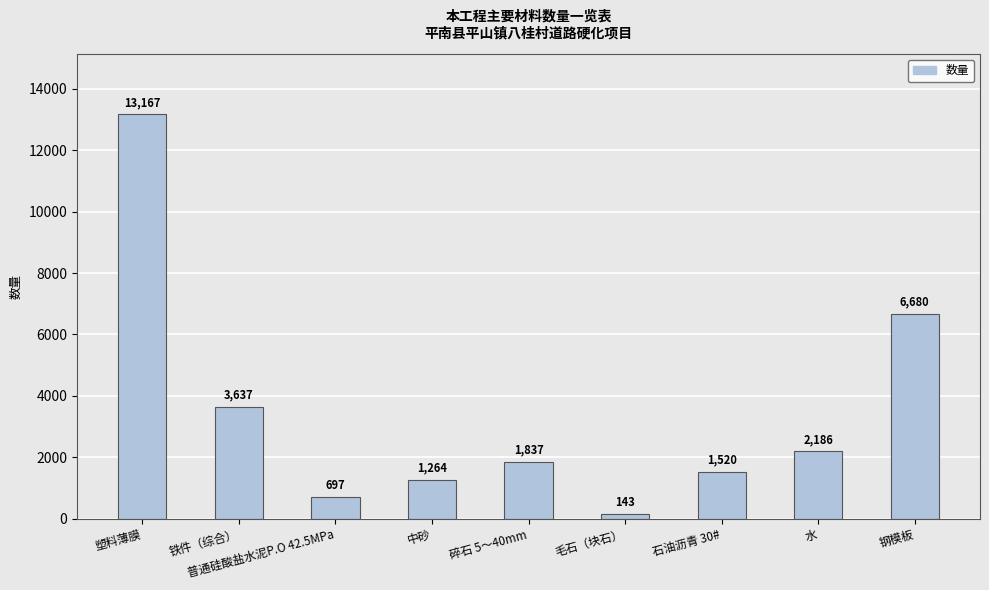

Where does the data first go above 1837?

塑料薄膜